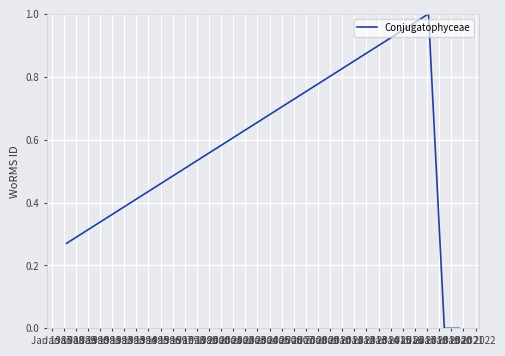

What is the sum of all values?

1.3